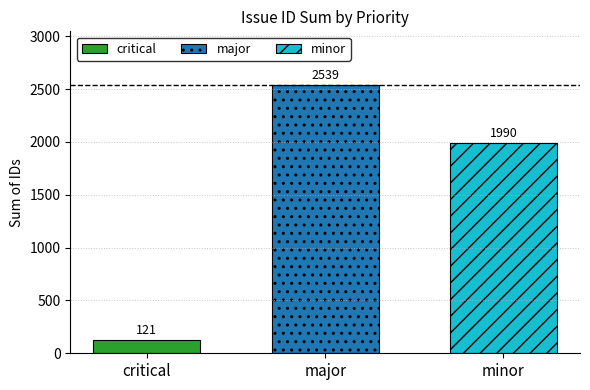

How many series are shown in this chart?

3